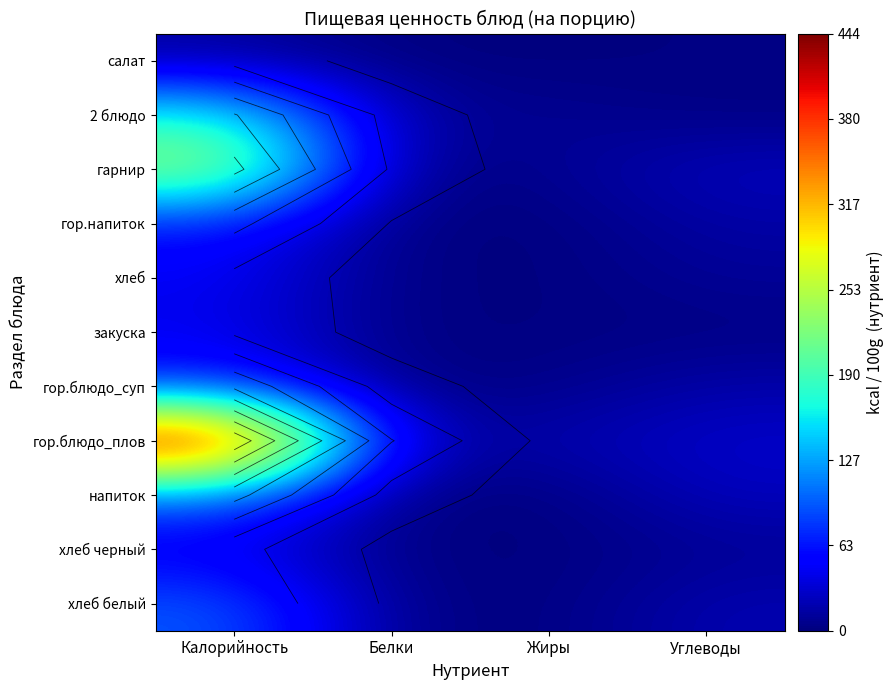

Which series has the widest spread of values?

гор.блюдо_плов